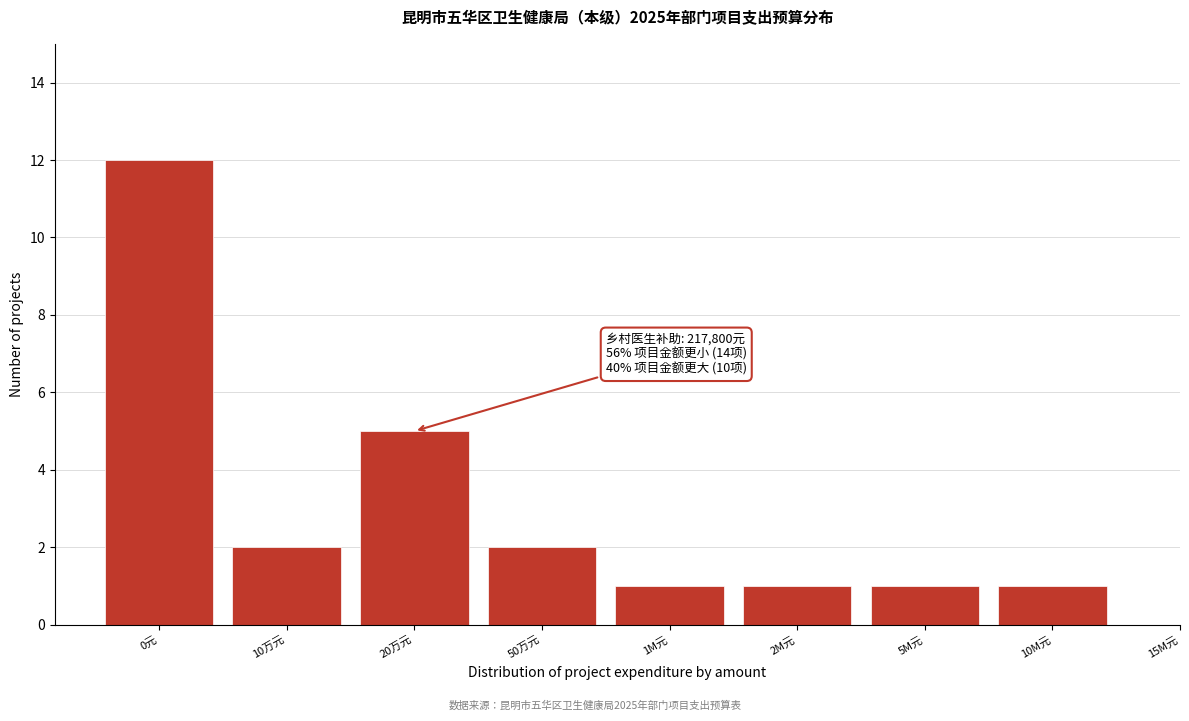

Reading left to right, extract all data points from this chart.

12	2	5	2	1	1	1	1